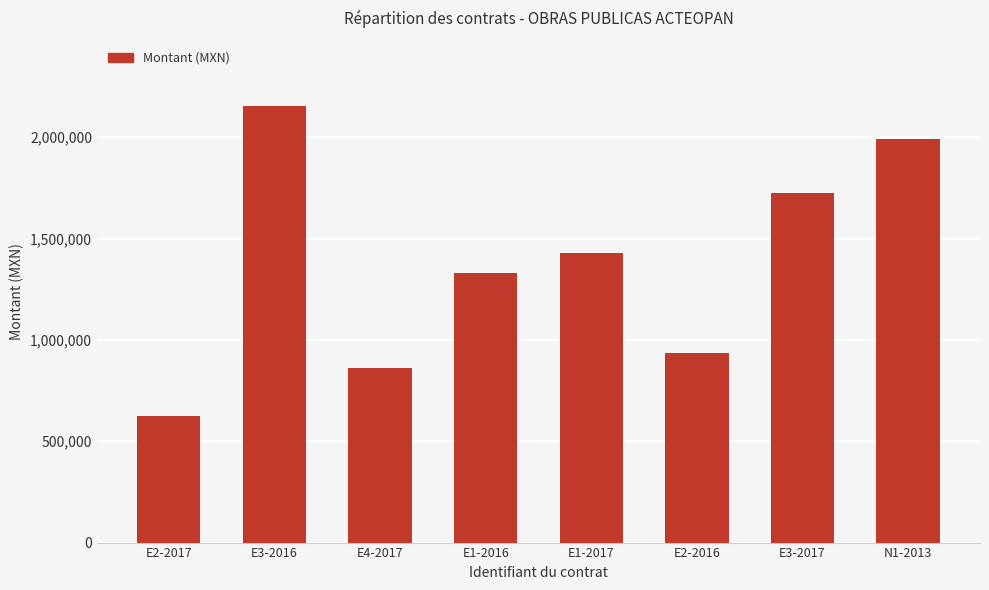

Which category has the highest value across all series?

E3-2016